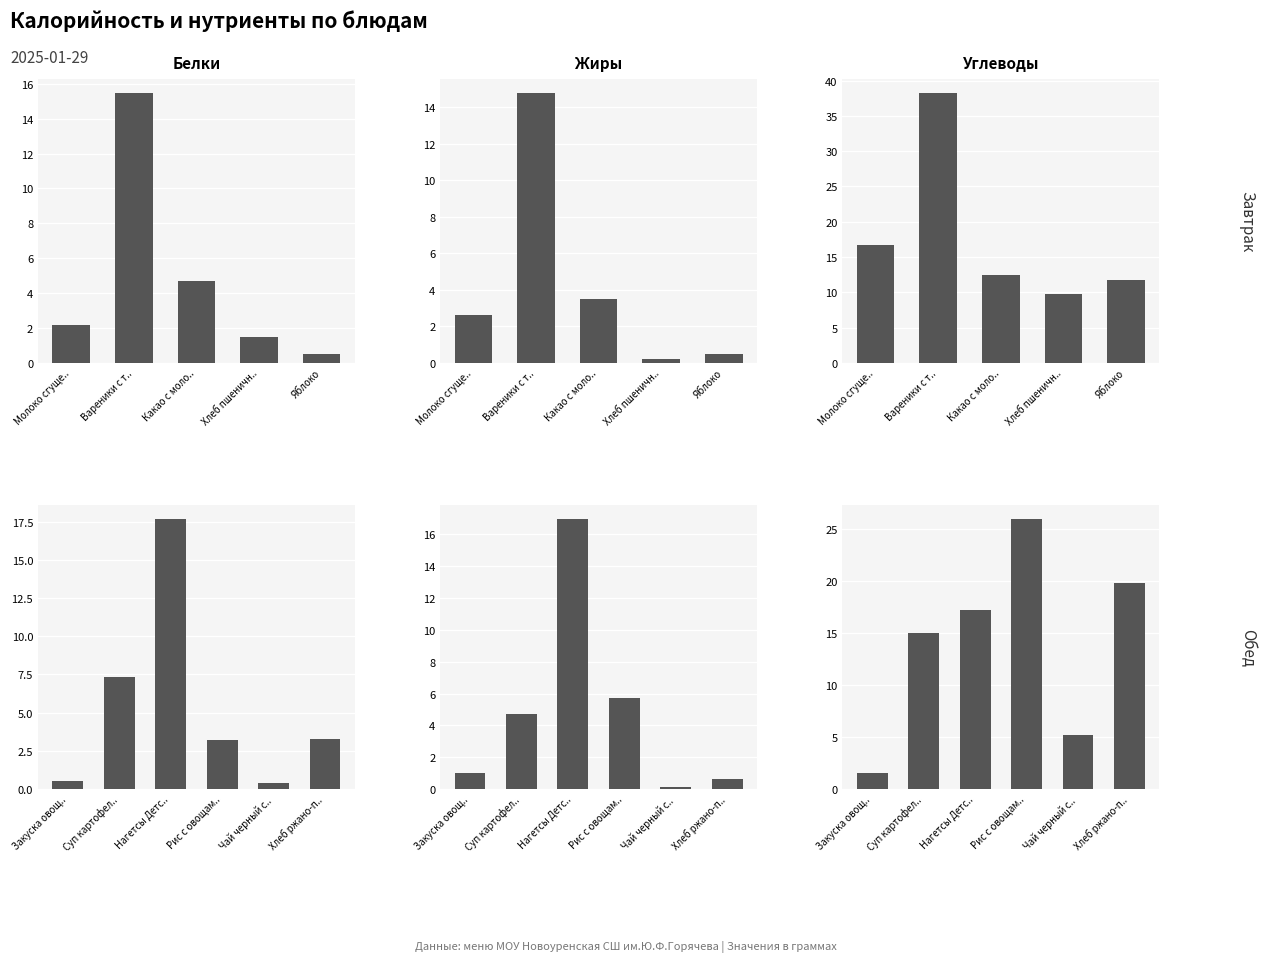

Which series has the widest spread of values?

Углеводы